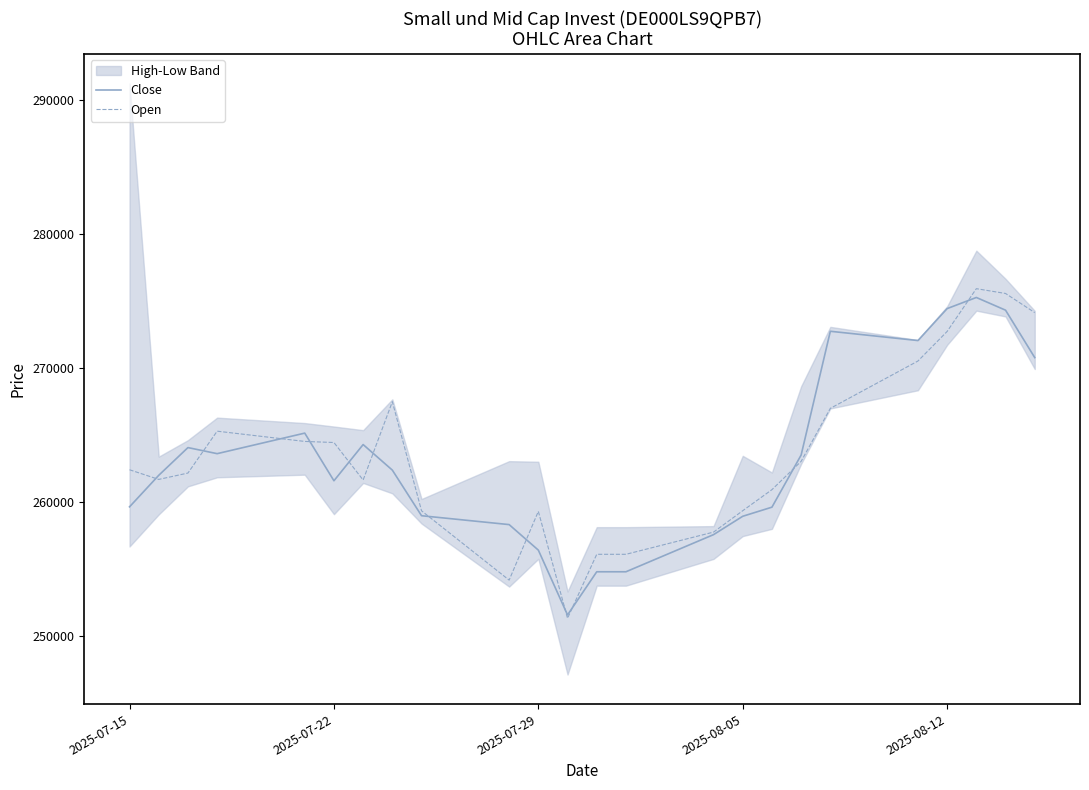

Reading left to right, what are all the values shown in this chart?

Close: 259622	261977	264049	263595	265130	261569	264275	262365	258958	258295	256387	251544	254770	254770	257545	258917	259597	263493	272739	272047	274434	275265	274316	270773
Open: 262392	261671	262146	265275	264509	264428	261626	267476	259325	254148	259284	251294	256075	256075	257734	259332	260906	263020	266981	270516	272727	275923	275564	274135